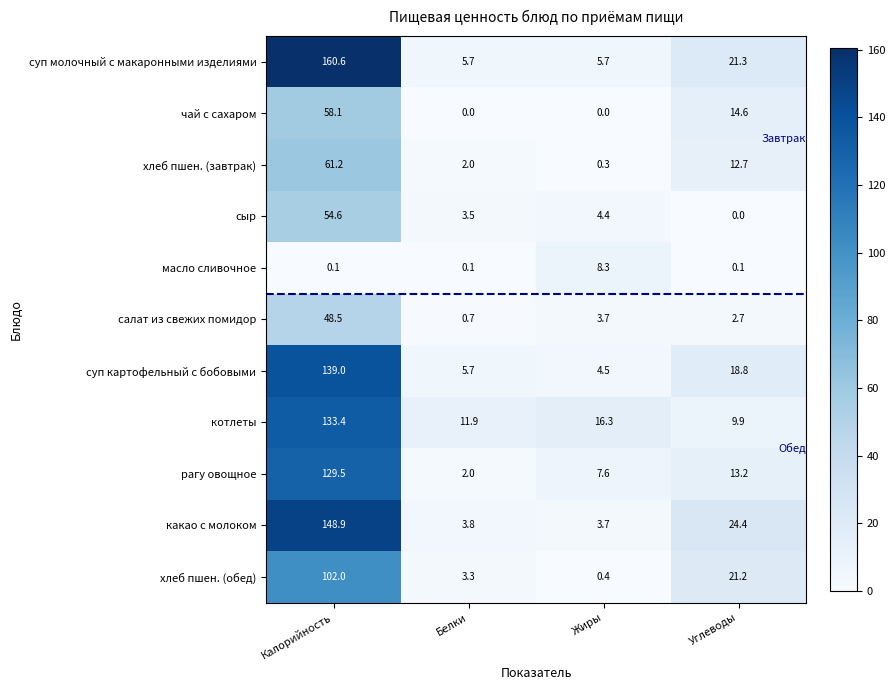

Which series has the largest total across all categories?

суп молочный с макаронными изделиями